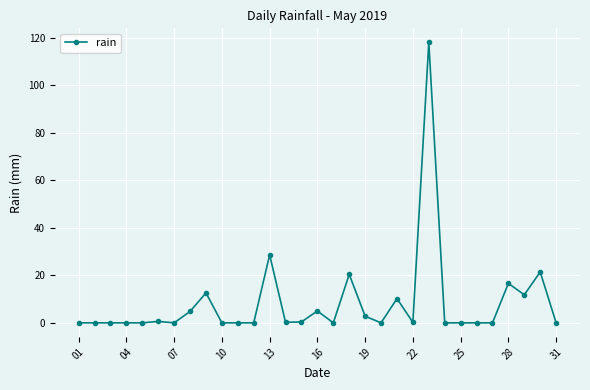

Does the chart display data point markers on the line(s)?

Yes